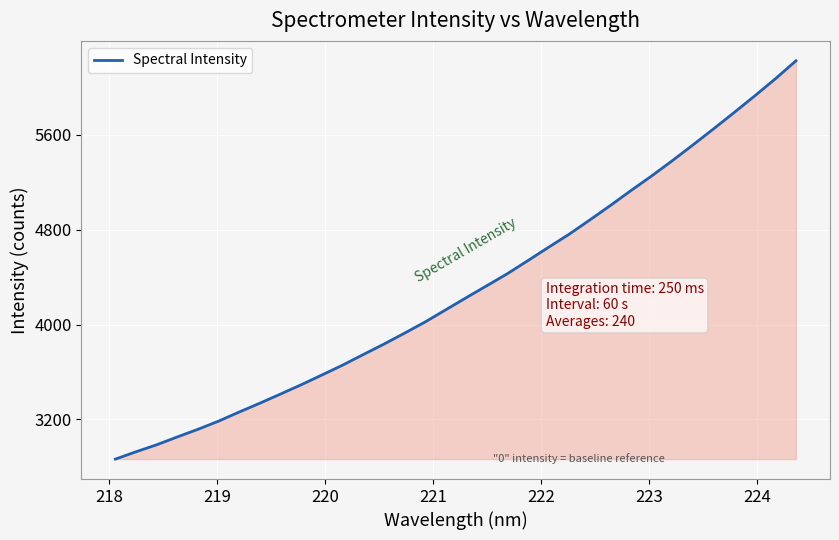

What is the maximum value shown in the chart?

6225.7